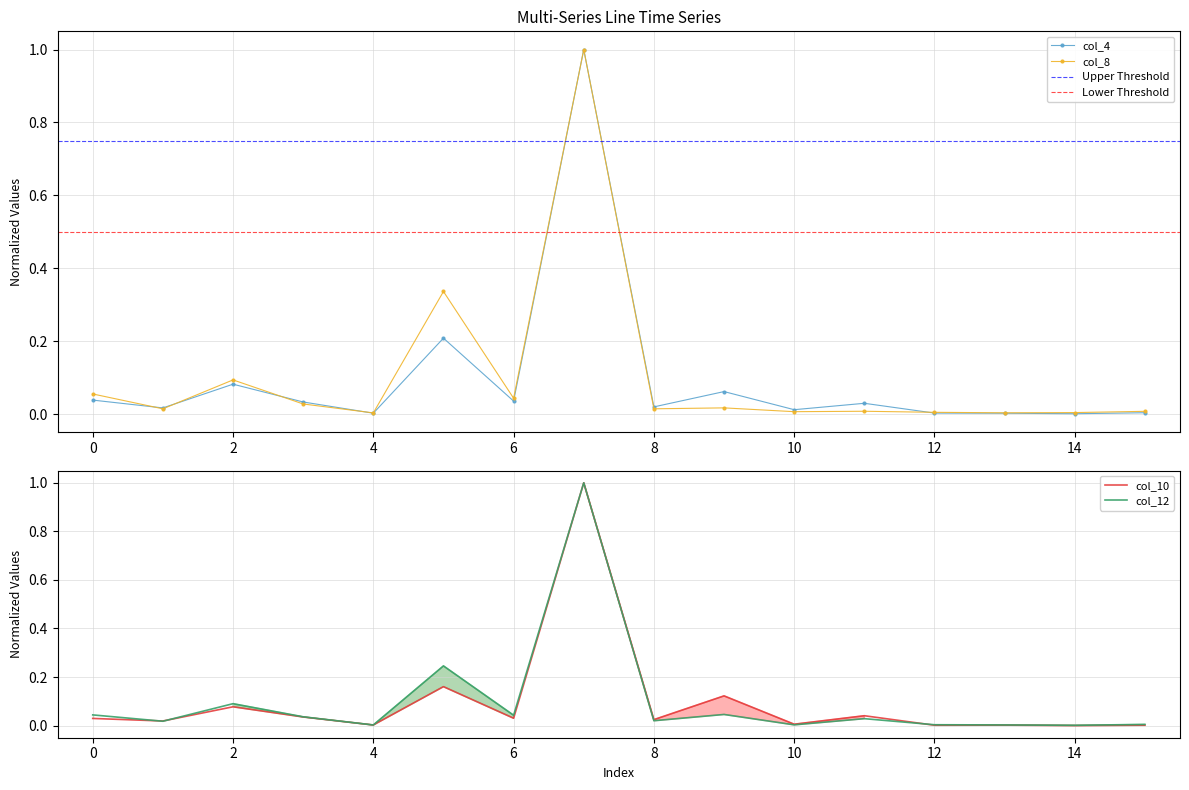

True or false: col_4 has more than 2 interior local peaks.

True